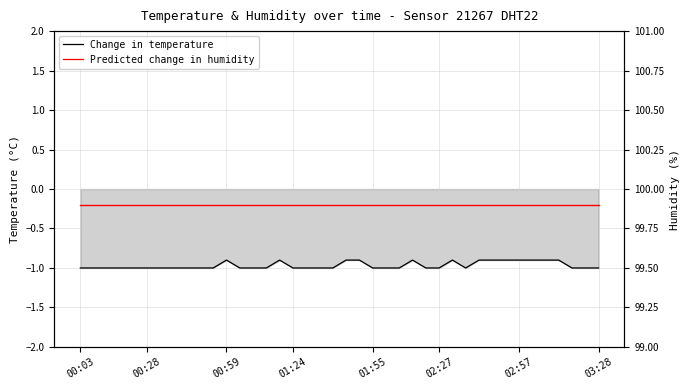

What is the maximum value for Change in temperature?

-0.9